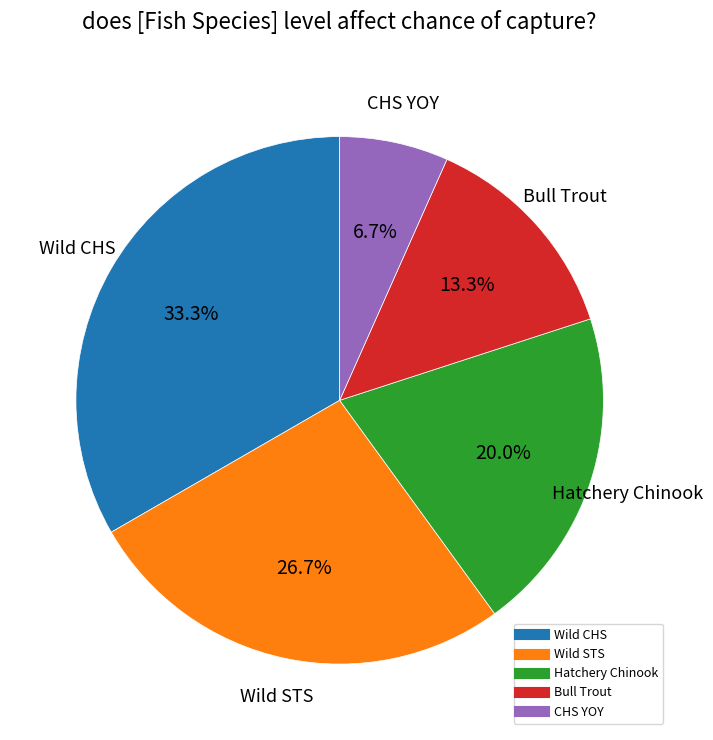

To the nearest percent, what is the difference between the largest and smallest slice percentages?

27%